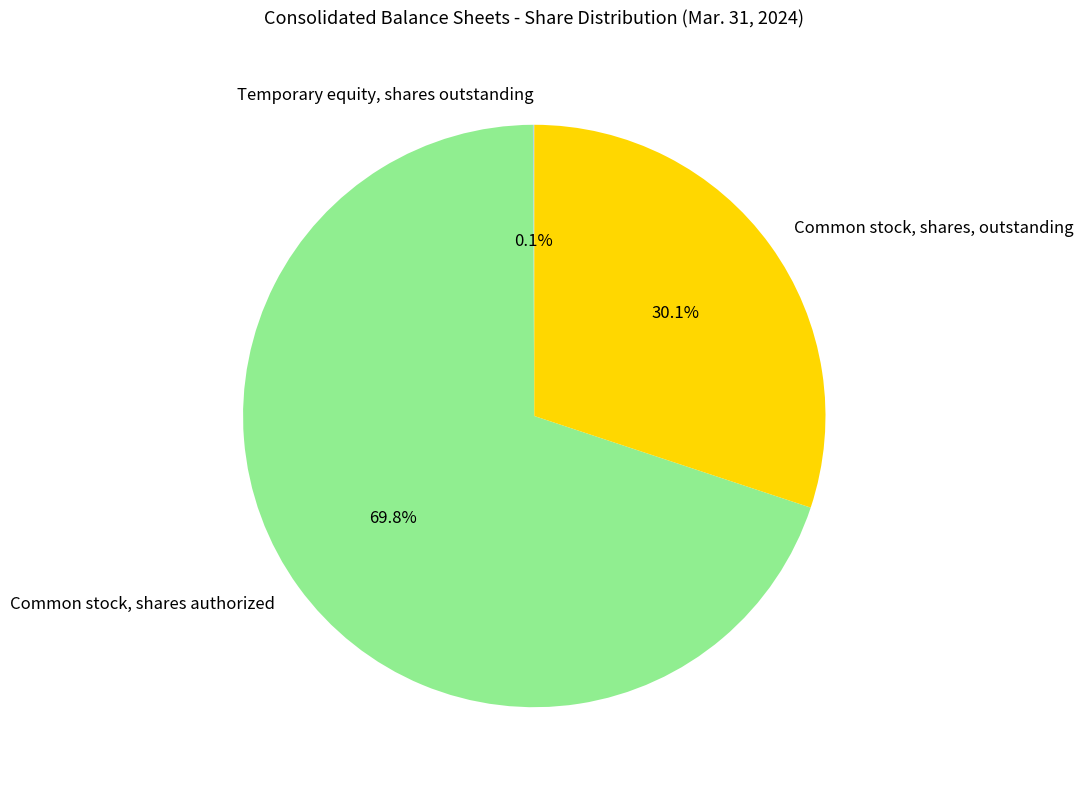

To the nearest percent, what percentage of the pie is Common stock, shares authorized?

70%